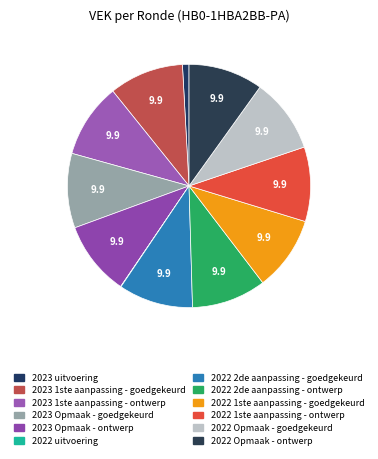

The 2023 Opmaak - ontwerp slice represents 2% of the pie. True or false?

False